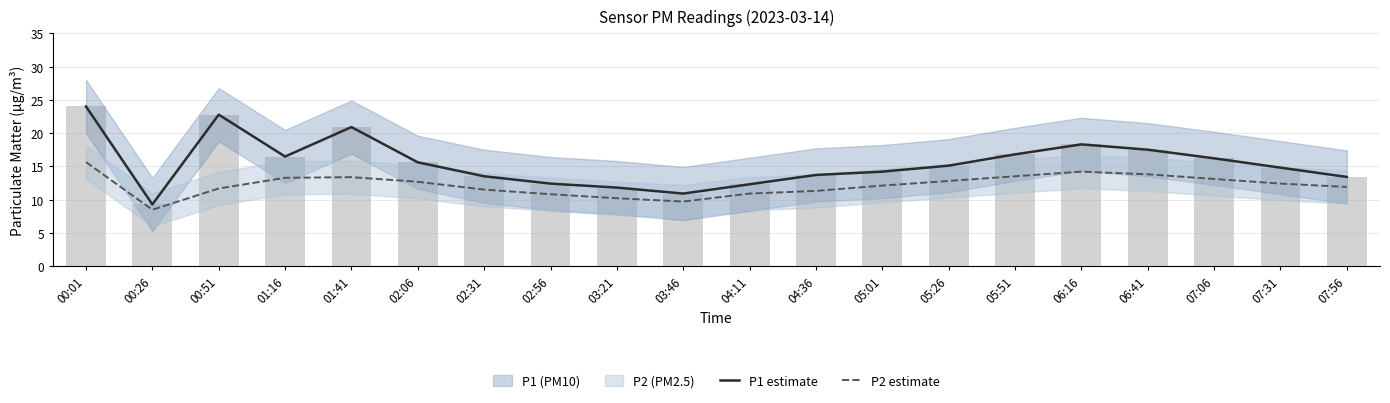

What is the sum of all P2 estimate values?

243.3